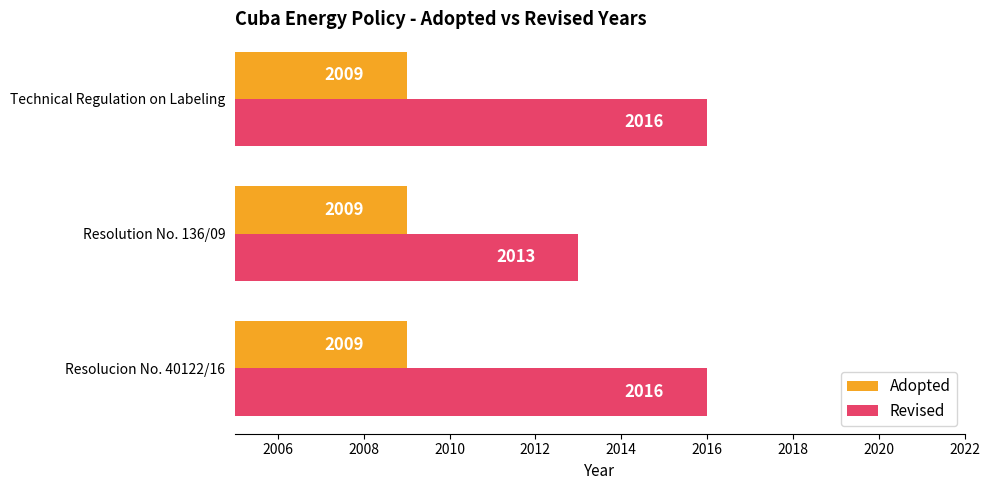

Rank the series by their maximum value, from lowest to highest.

Adopted, Revised